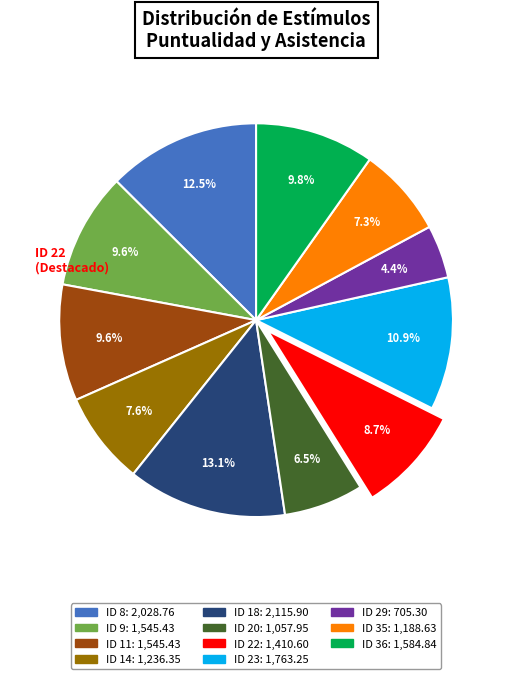

Is there a majority slice in this chart?

No